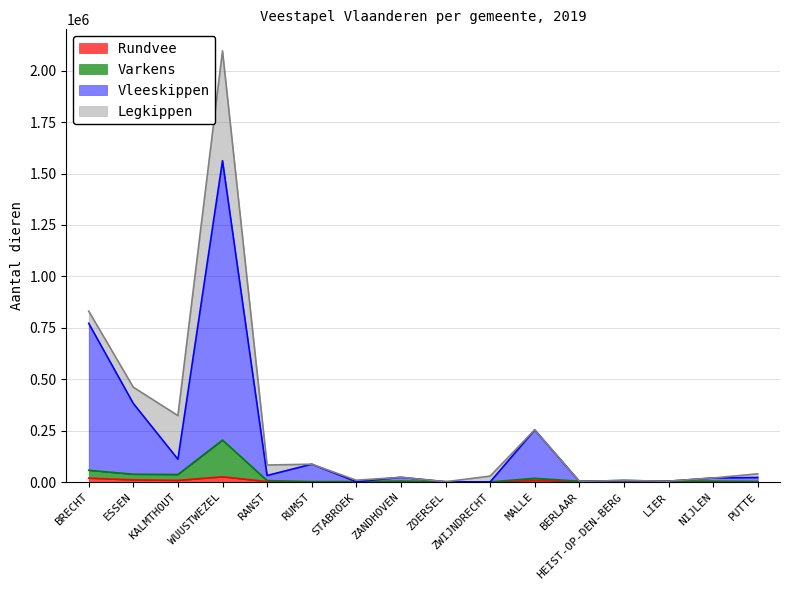

At which category is the sum across all series the highest?

WUUSTWEZEL